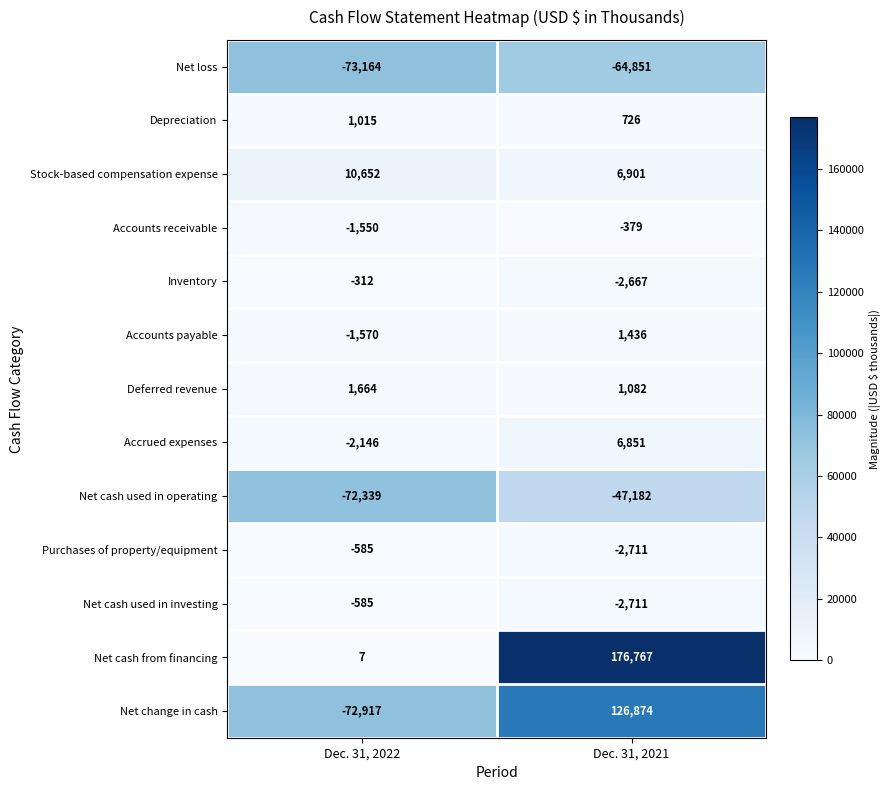

Rank the categories by Purchases of property/equipment value from lowest to highest.

Dec. 31, 2021, Dec. 31, 2022